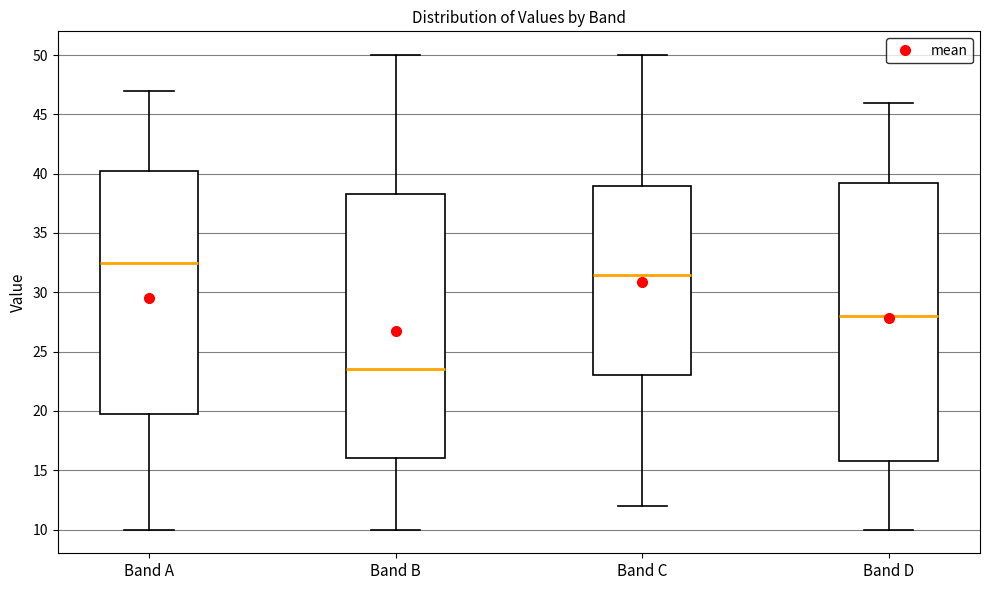

Reading left to right, read every box against the y-axis: the position of its median line, the range the box covers, and the ends of its whiskers. The values are not printed on the chart, so give them approximately, as read against the axis.

Band A: median 32.5, box 20.0 to 40.5, whiskers 10.0 to 47.0
Band B: median 23.5, box 16.0 to 38.5, whiskers 10.0 to 50.0
Band C: median 31.5, box 23.0 to 39.0, whiskers 12.0 to 50.0
Band D: median 28.0, box 16.0 to 39.5, whiskers 10.0 to 46.0